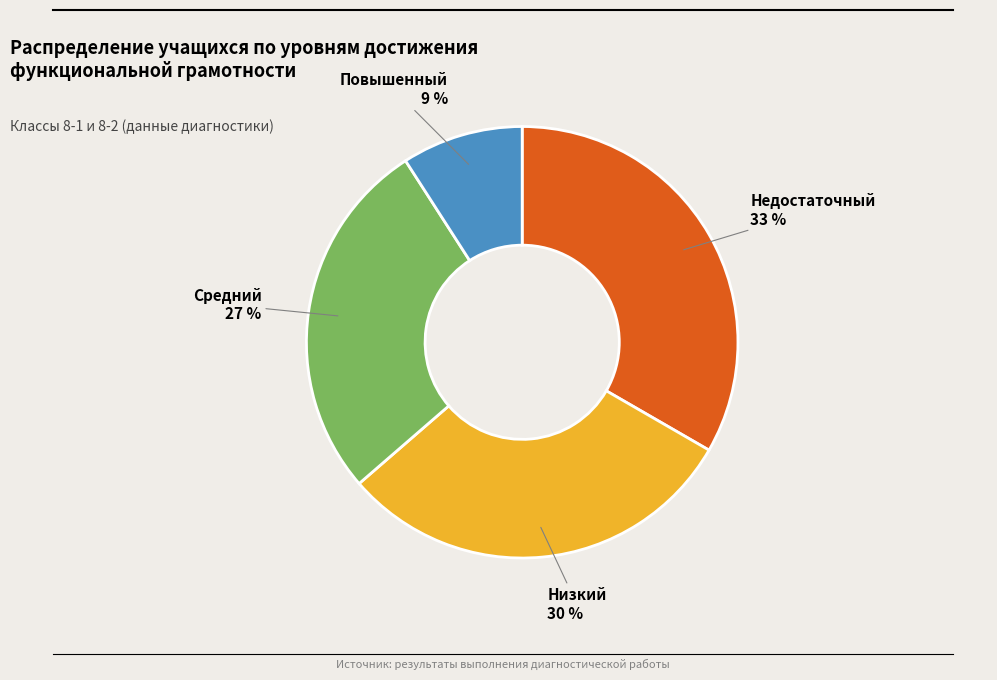

How many slices are in this pie chart?

4